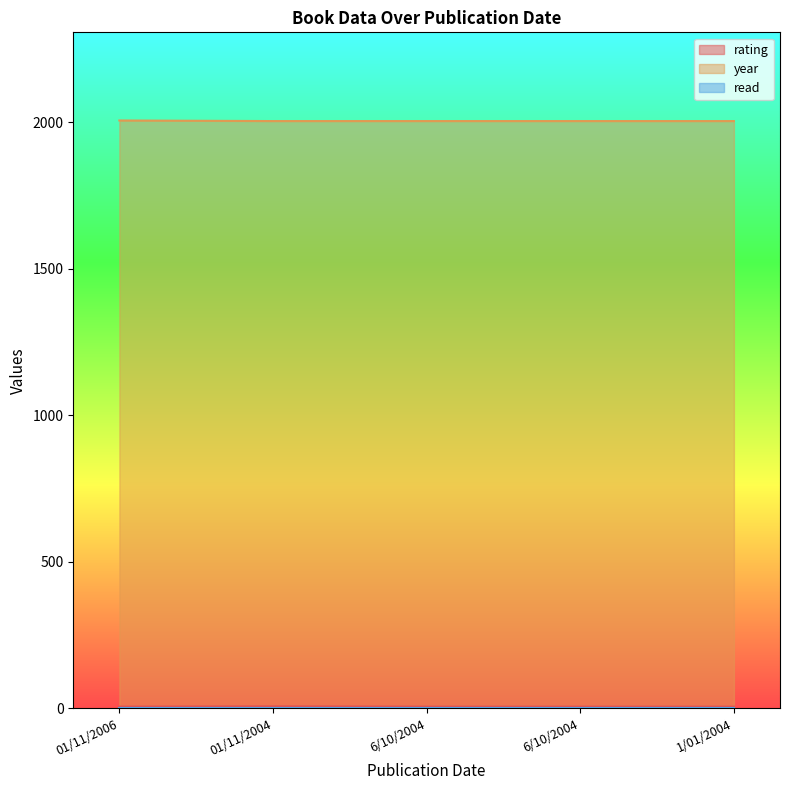

True or false: year has more than 0 points higher than both neighbors.

False